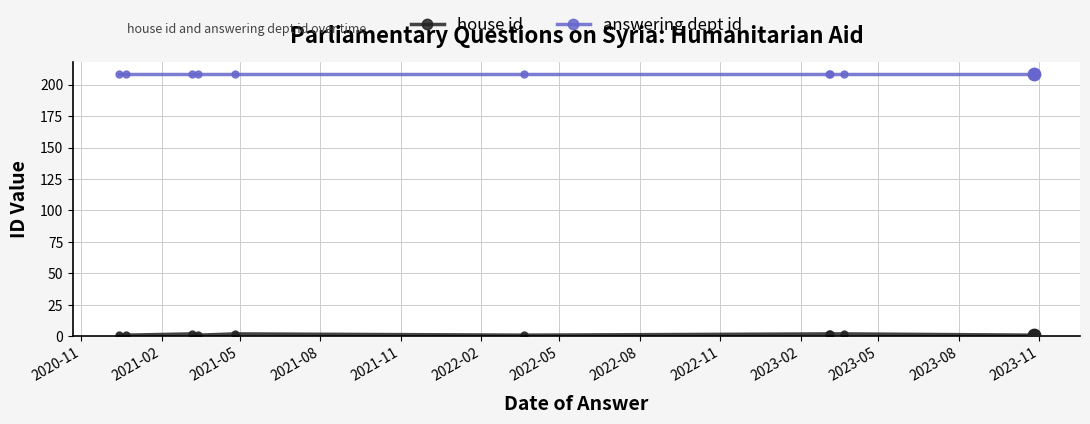

At how many categories does at least one series exceed 138?

10